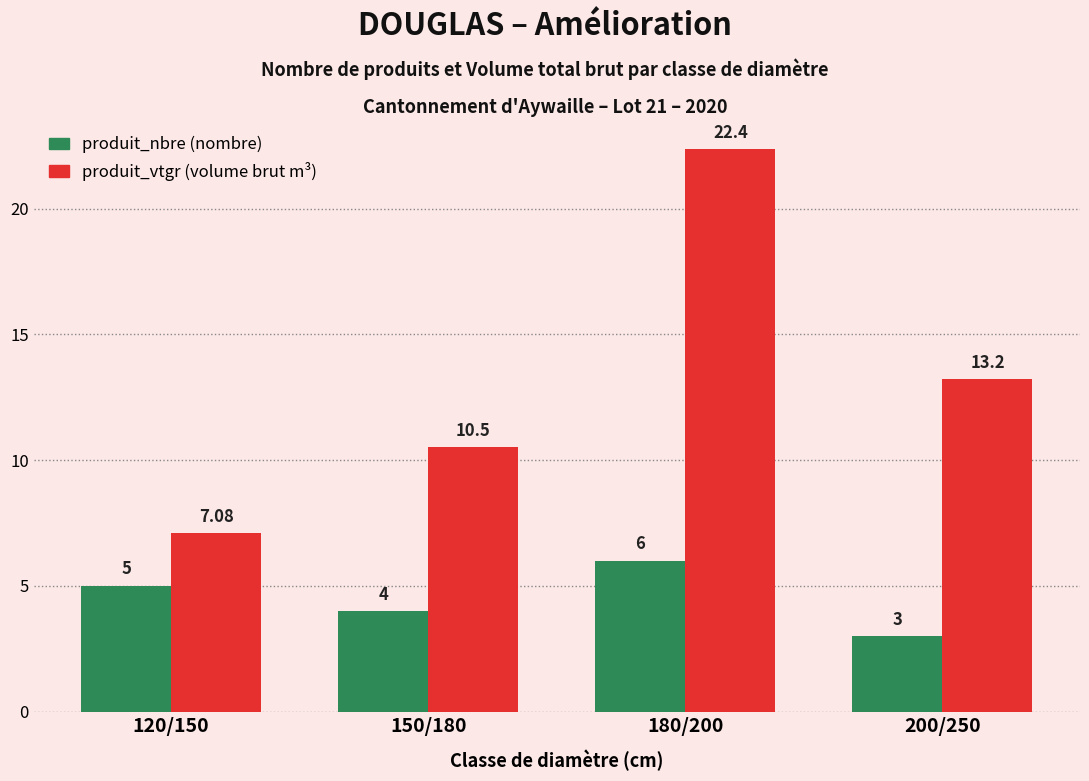

At which category is the sum across all series the highest?

180/200